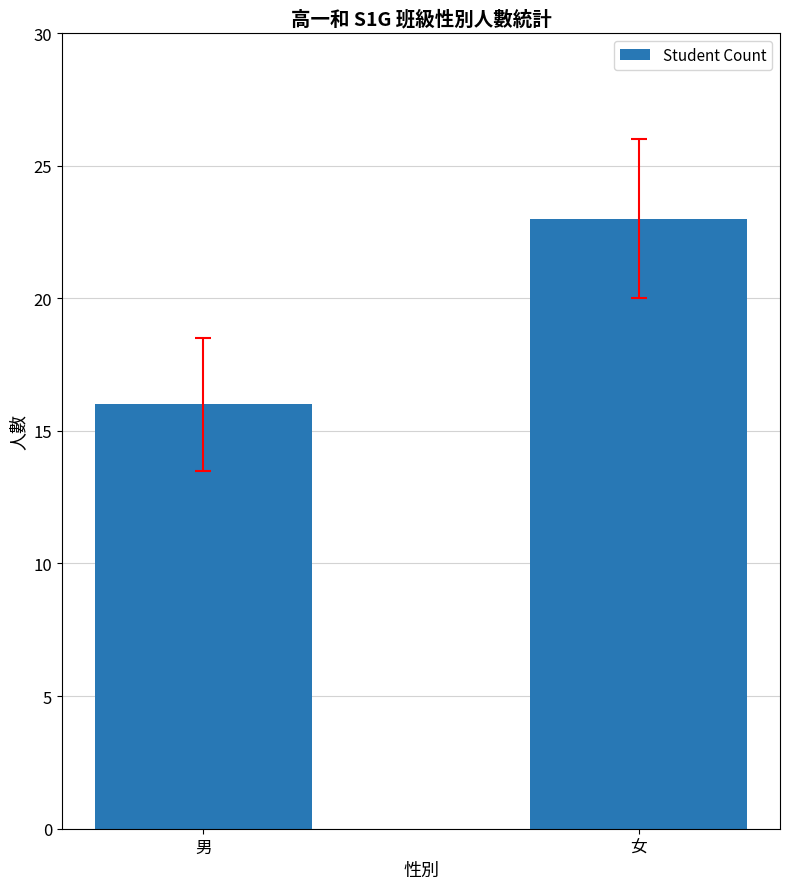

What is the average value?

20